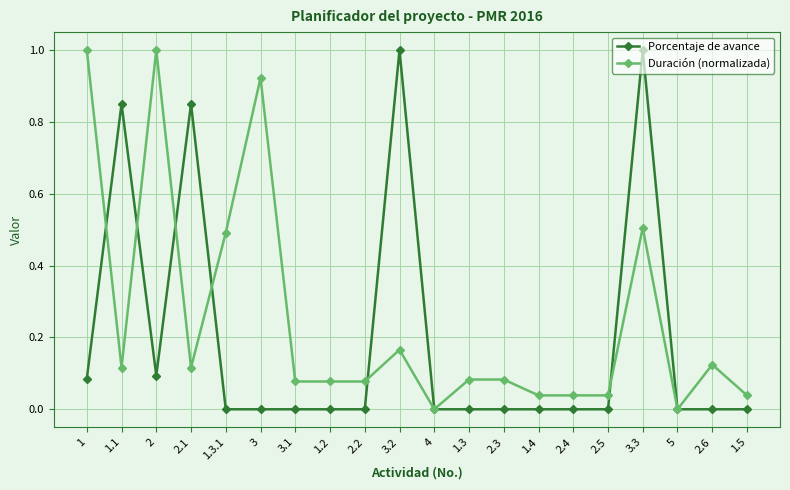

The value of Porcentaje de avance at 1.2 is -0.5. True or false?

False